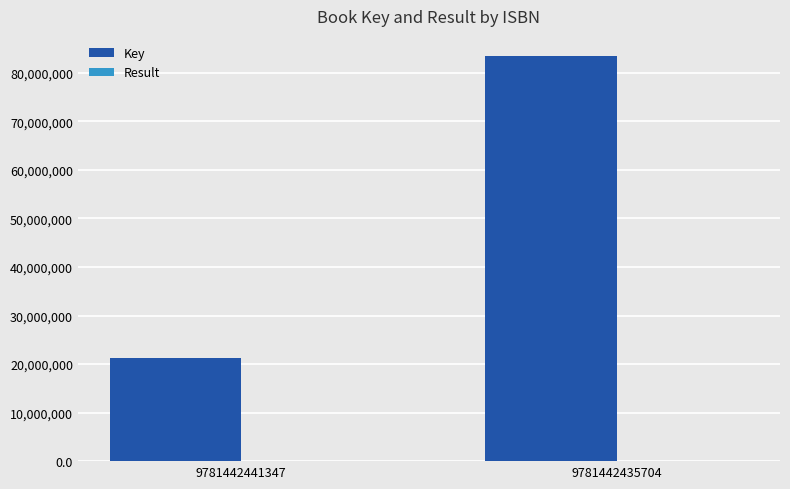

The Key series shows 140003926 at 9781442435704. True or false?

False